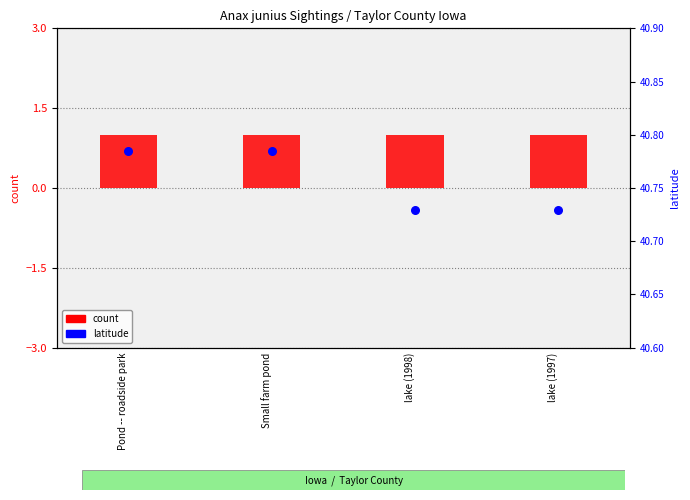

Which series reaches the maximum Y coordinate?

latitude